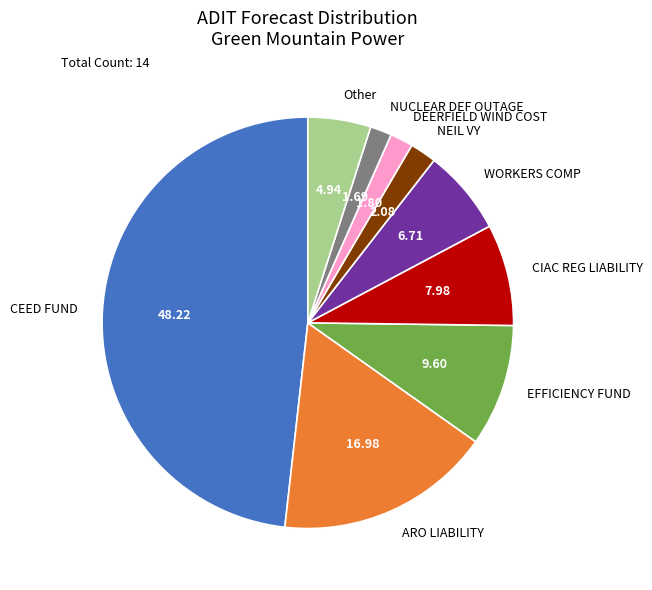

How many slices are in this pie chart?

9